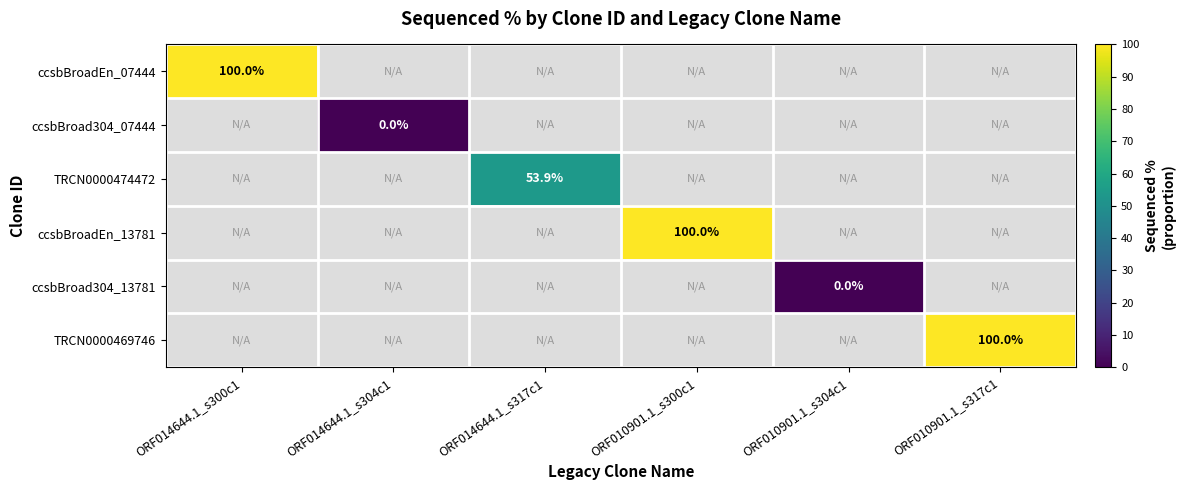

At how many categories does at least one series exceed 11?

4